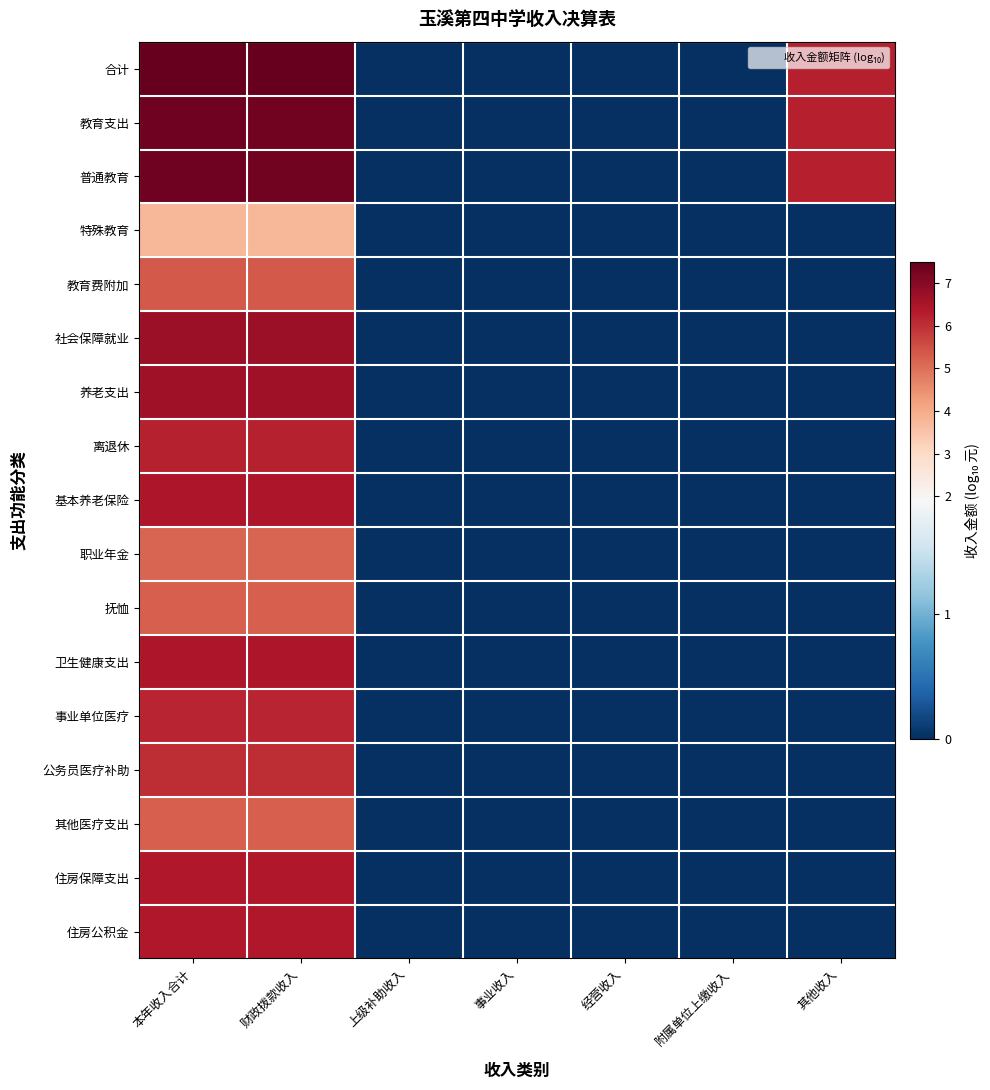

What is the spread (max minus min) of values at 其他收入?

6.3